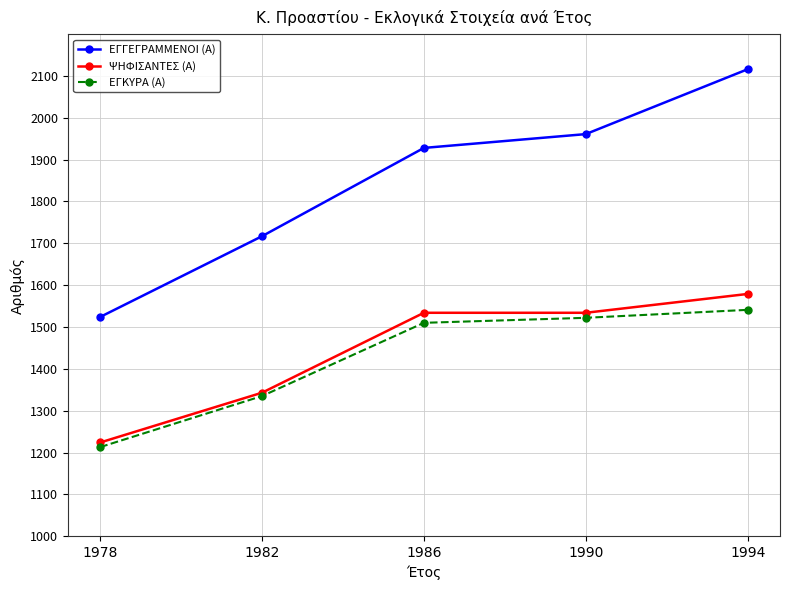

What is the value of the ΨΗΦΙΣΑΝΤΕΣ (Α) point at the 4th from the left?

1534